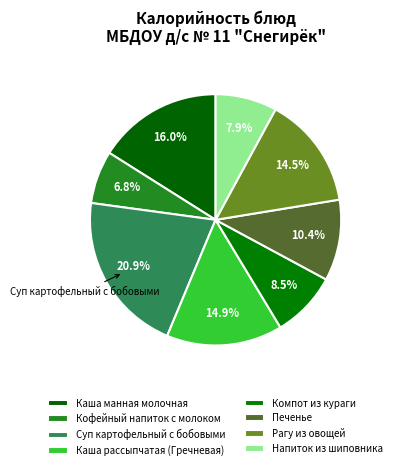

Count the number of slices in the pie.

8